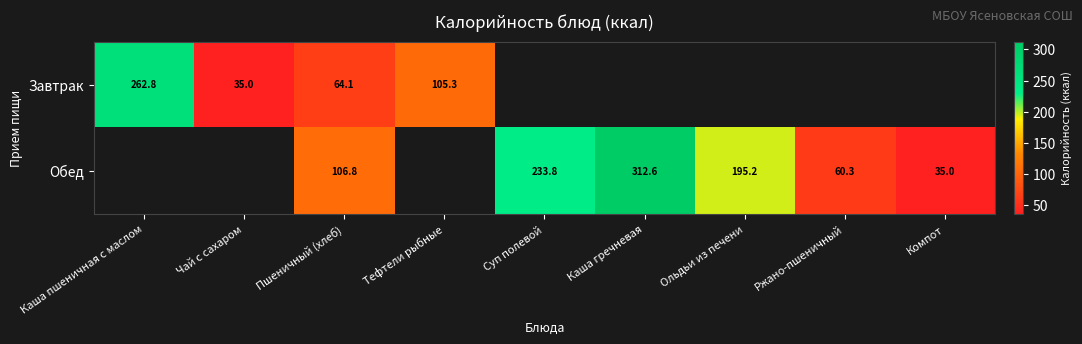

At how many categories does at least one series exceed 97?

6